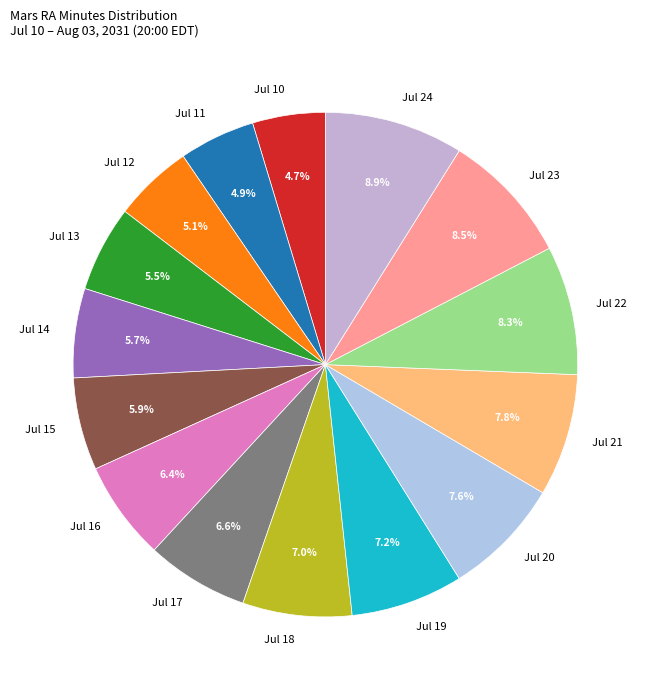

Does Jul 15 account for over 50% of the chart?

No